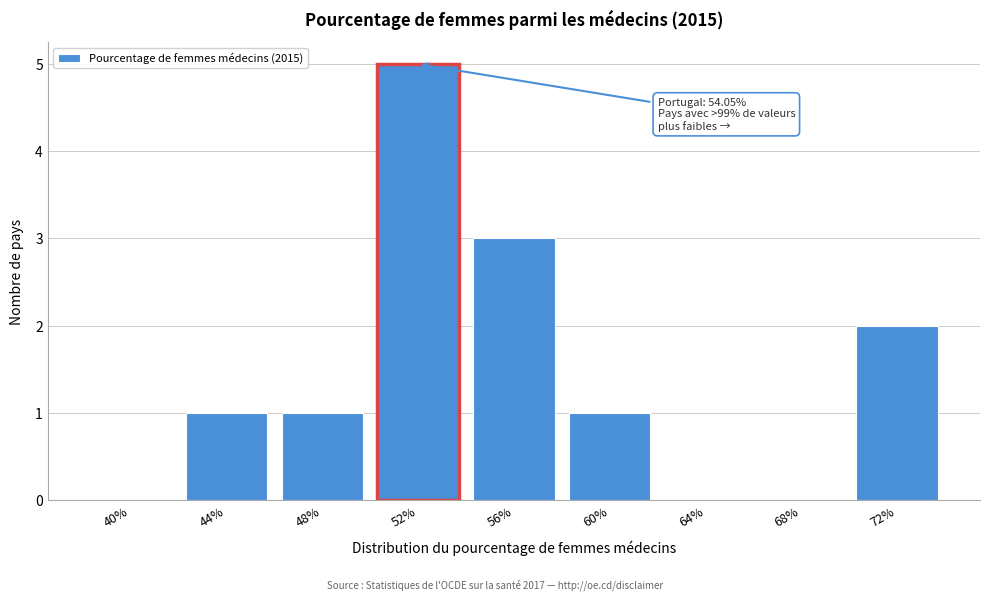

Reading left to right, list all the values displayed in this chart.

40%=0	44%=1	48%=1	52%=5	56%=3	60%=1	64%=0	68%=0	72%=2